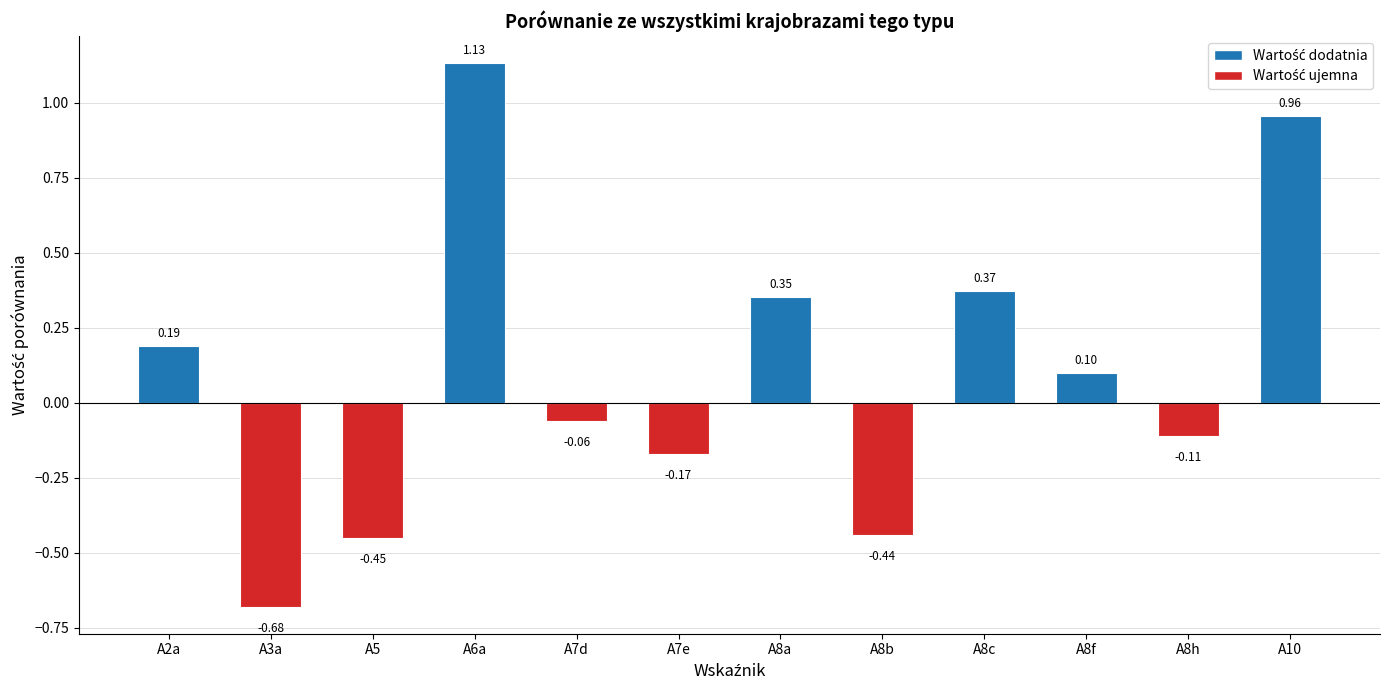

Does the chart contain stacked bars?

No